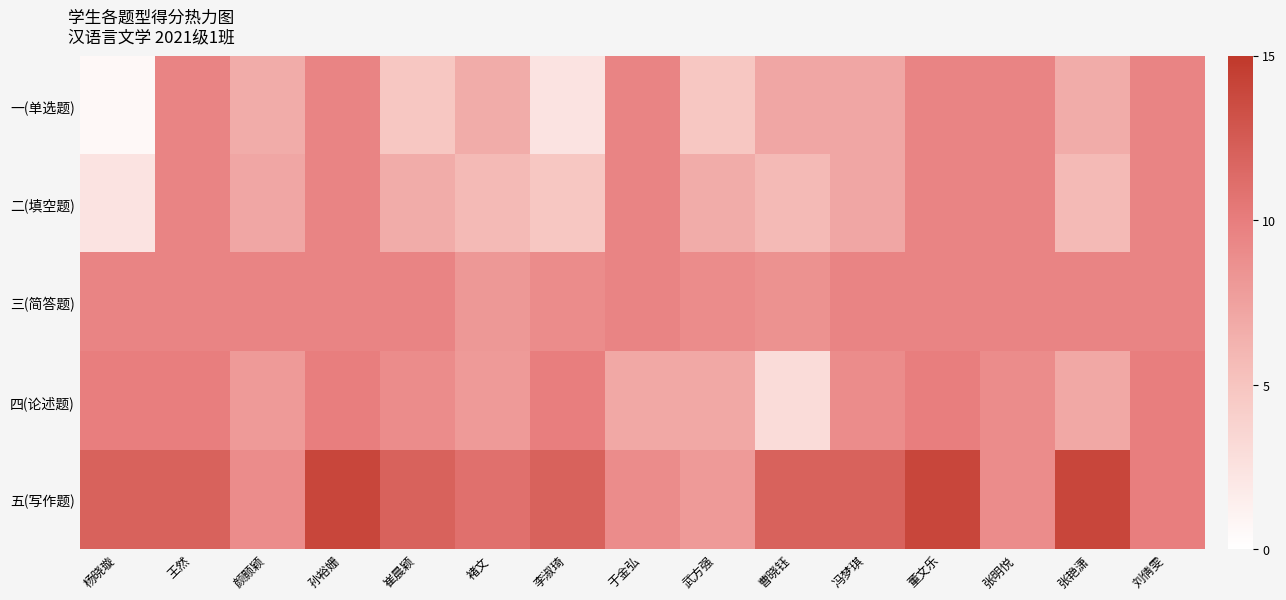

Reading right to left, transcribe all the data shown in this chart.

一(单选题): 刘倩雯=9.5	张艳潇=6.7	张明悦=9.5	董文乐=9.5	冯梦琪=7.1	曹晓钰=7.1	武方强=4.8	于金弘=9.5	李淑琦=2.4	褚文=6.7	崔晨颖=4.8	孙裕姗=9.5	颜颢颖=6.7	王然=9.5	杨晓璇=0.6
二(填空题): 刘倩雯=9.5	张艳潇=5.7	张明悦=9.5	董文乐=9.5	冯梦琪=7.1	曹晓钰=5.7	武方强=6.7	于金弘=9.5	李淑琦=4.8	褚文=5.7	崔晨颖=6.7	孙裕姗=9.5	颜颢颖=7.1	王然=9.5	杨晓璇=2.4
三(简答题): 刘倩雯=9.5	张艳潇=9.5	张明悦=9.5	董文乐=9.5	冯梦琪=9.5	曹晓钰=8.6	武方强=9.0	于金弘=9.5	李淑琦=9.0	褚文=8.1	崔晨颖=9.5	孙裕姗=9.5	颜颢颖=9.5	王然=9.5	杨晓璇=9.5
四(论述题): 刘倩雯=10.0	张艳潇=7.0	张明悦=9.0	董文乐=10.0	冯梦琪=9.0	曹晓钰=3.0	武方强=7.0	于金弘=7.0	李淑琦=10.0	褚文=8.0	崔晨颖=9.0	孙裕姗=10.0	颜颢颖=8.0	王然=10.0	杨晓璇=10.0
五(写作题): 刘倩雯=10.0	张艳潇=14.0	张明悦=9.0	董文乐=14.0	冯梦琪=12.0	曹晓钰=12.0	武方强=8.0	于金弘=9.0	李淑琦=12.0	褚文=11.0	崔晨颖=12.0	孙裕姗=14.0	颜颢颖=9.0	王然=12.0	杨晓璇=12.0